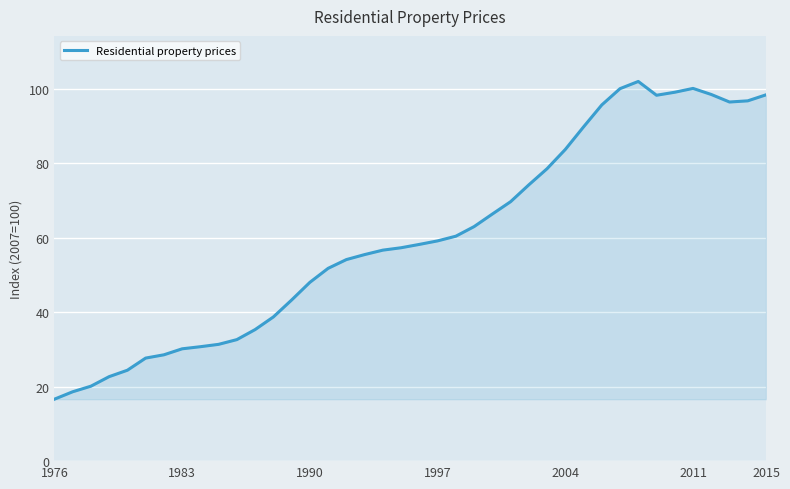

What is the smallest value displayed?

16.6